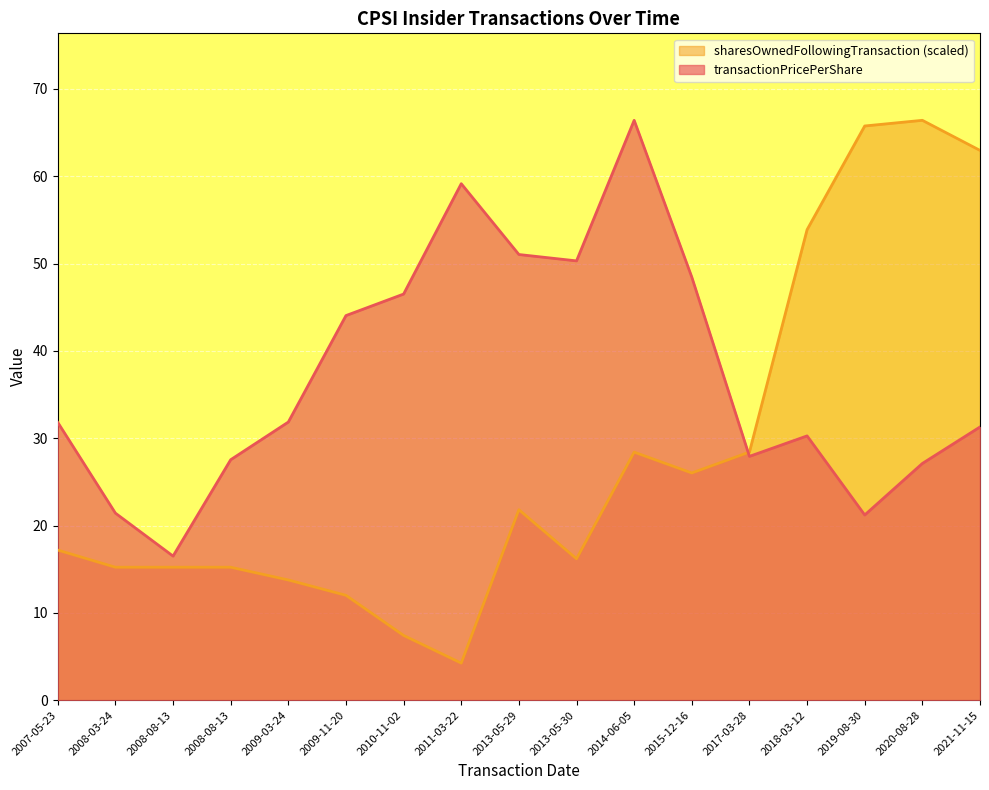

At which label is sharesOwnedFollowingTransaction closest to 35?

2017-03-28